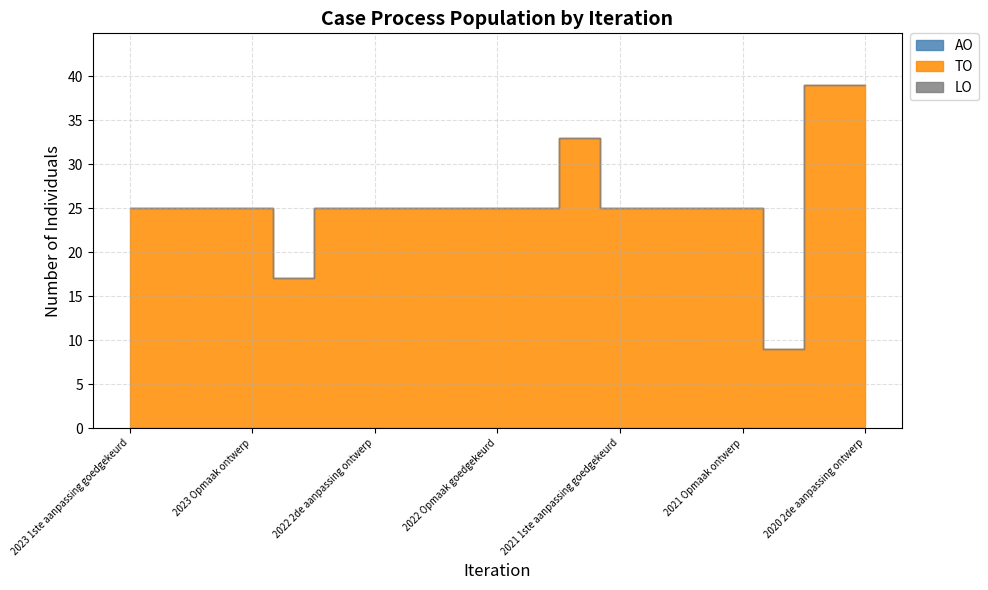

True or false: LO and TO cross at least once.

False